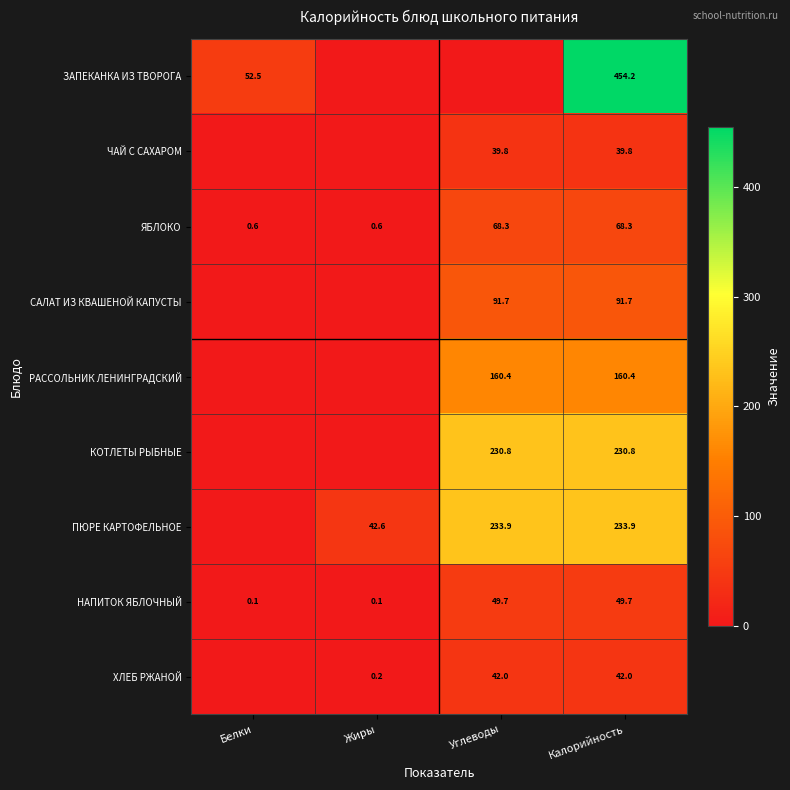

What is the sum of all ЯБЛОКО values?

137.8